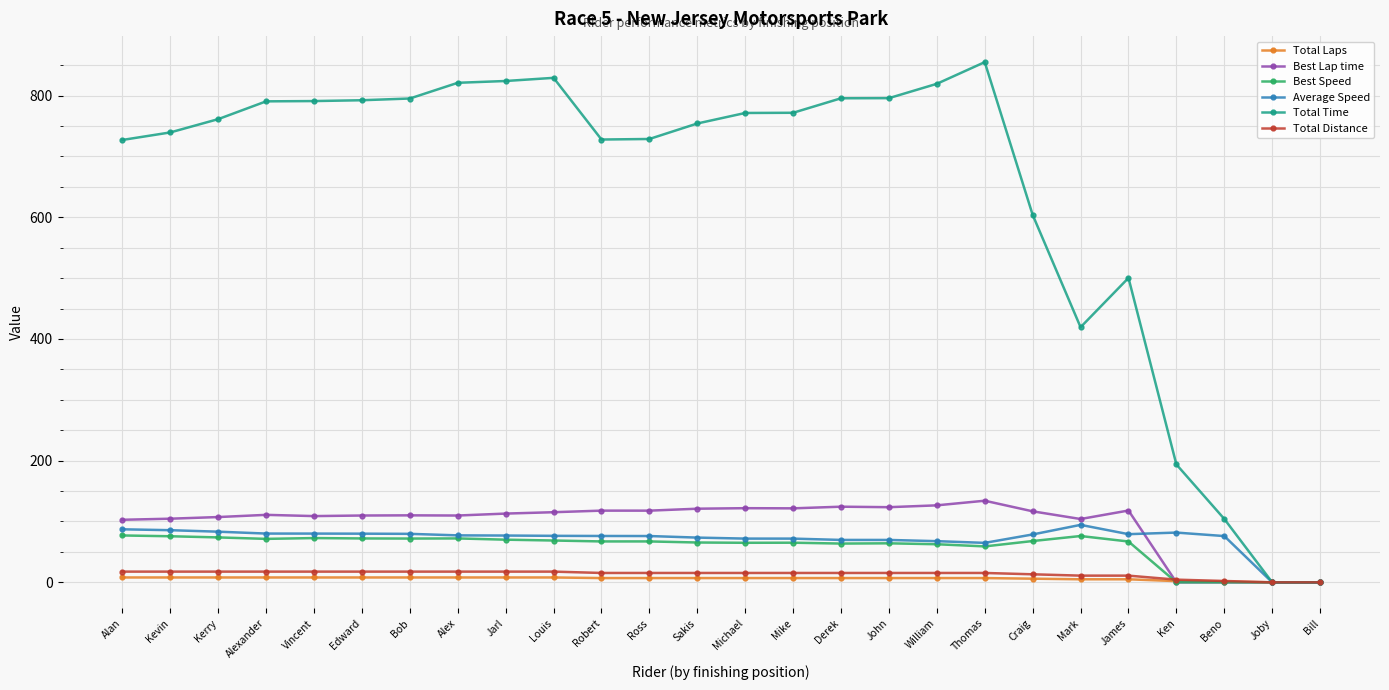

The Average Speed series shows 44.4 at Craig. True or false?

False